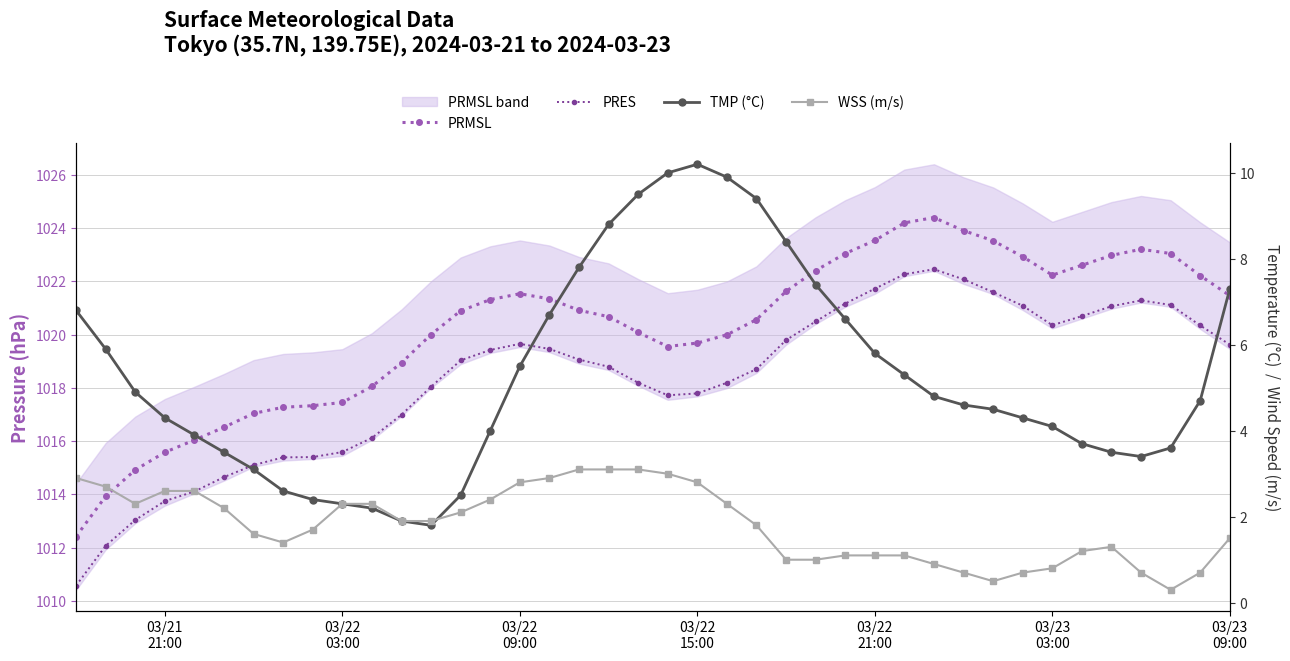

The PRES series shows 1435.7 at 11. True or false?

False